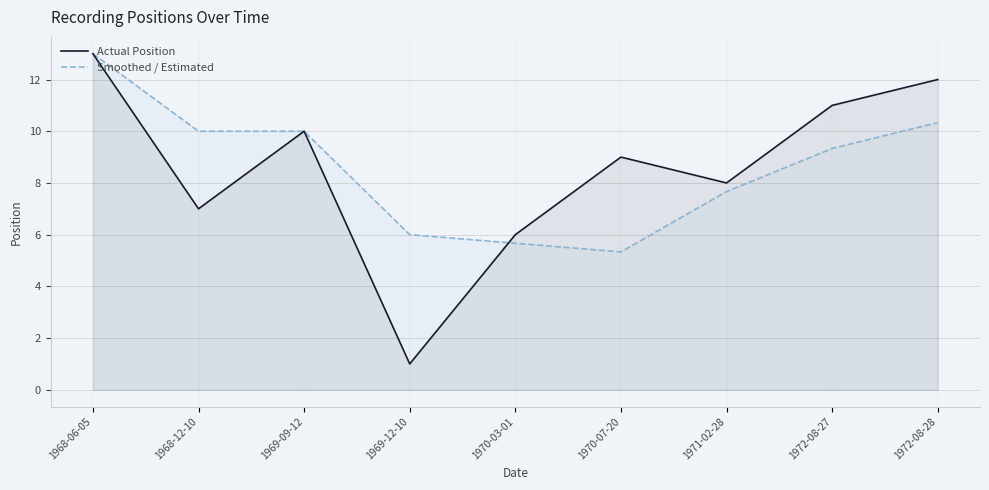

Reading left to right, transcribe all the data shown in this chart.

Actual Position: 1968-06-05=13.0	1968-12-10=7.0	1969-09-12=10.0	1969-12-10=1.0	1970-03-01=6.0	1970-07-20=9.0	1971-02-28=8.0	1972-08-27=11.0	1972-08-28=12.0
Smoothed / Estimated: 1968-06-05=13.0	1968-12-10=10.0	1969-09-12=10.0	1969-12-10=6.0	1970-03-01=5.7	1970-07-20=5.3	1971-02-28=7.7	1972-08-27=9.3	1972-08-28=10.3